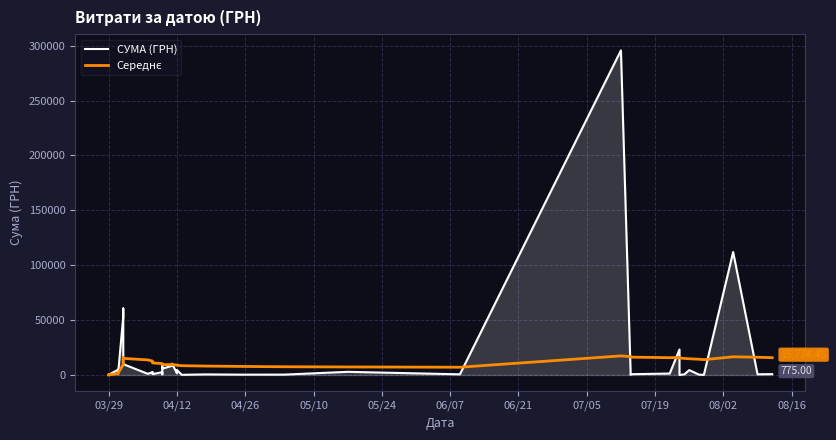

The value of Середнє at 24 is 10215.7. True or false?

False